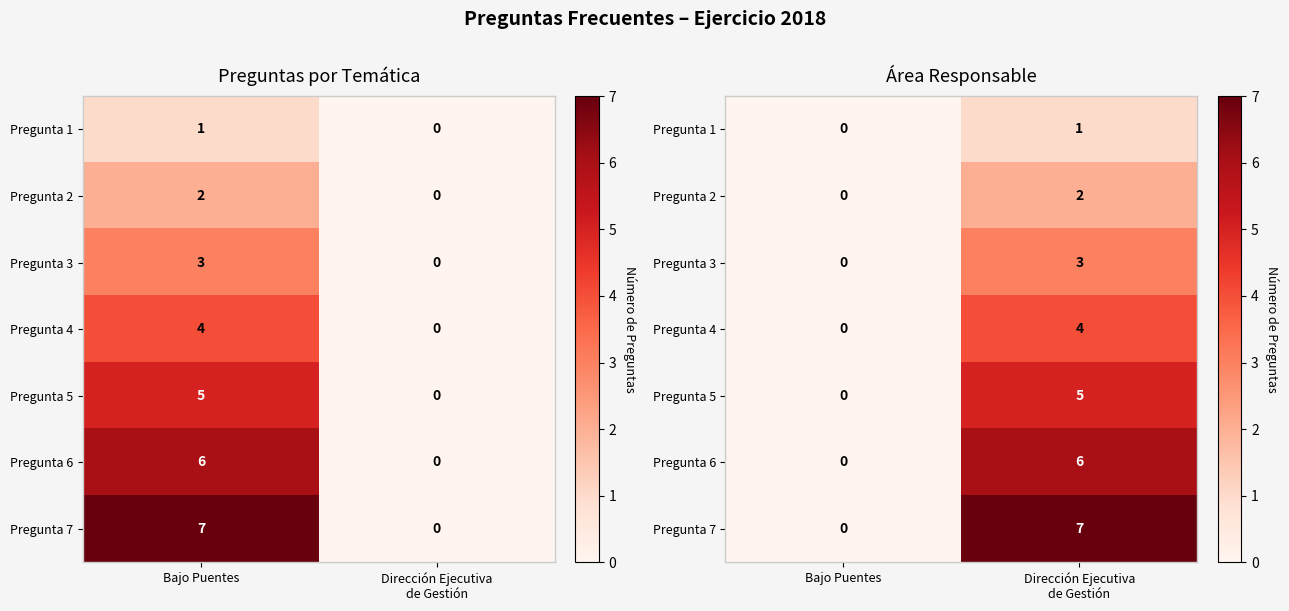

How many values in Pregunta 6 are above zero?

1